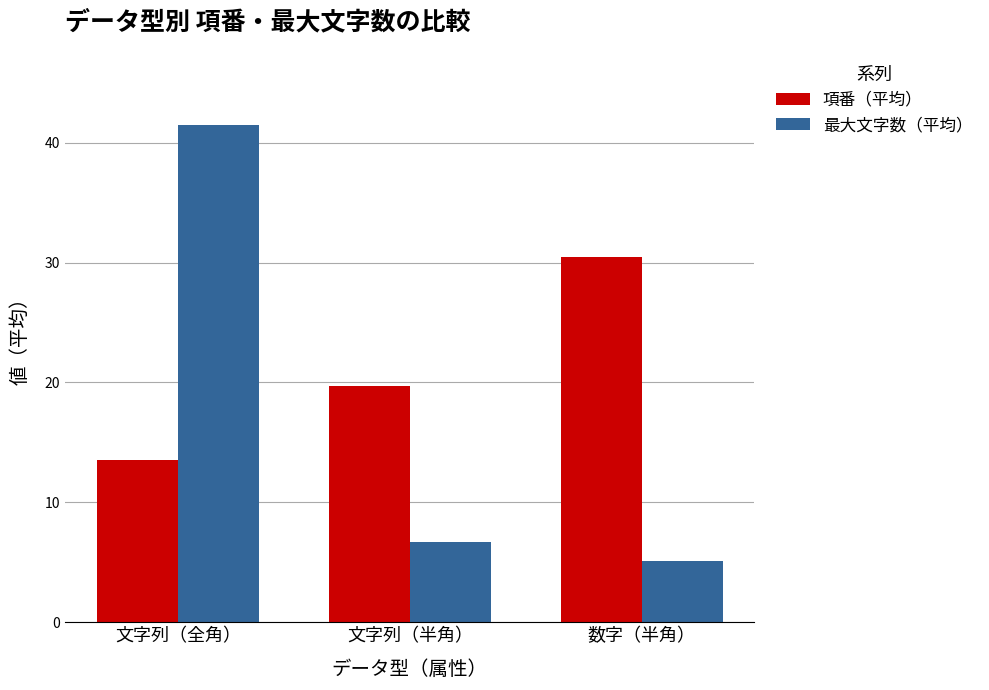

The 項番（平均） series shows 13.5 at 文字列（全角）. True or false?

True